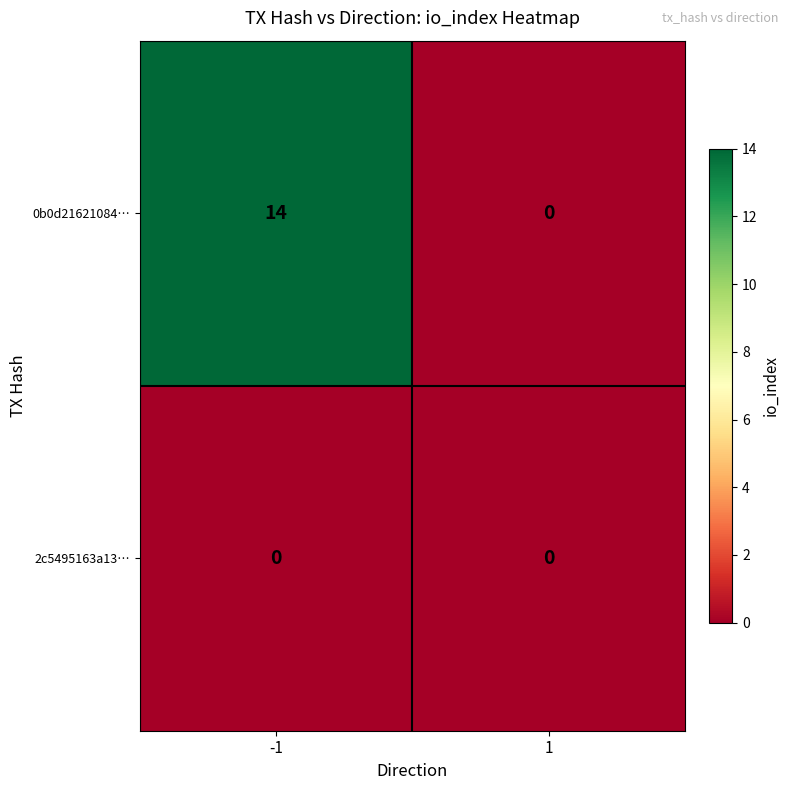

Between -1 and 1, which series saw the biggest shift?

0b0d21621084…